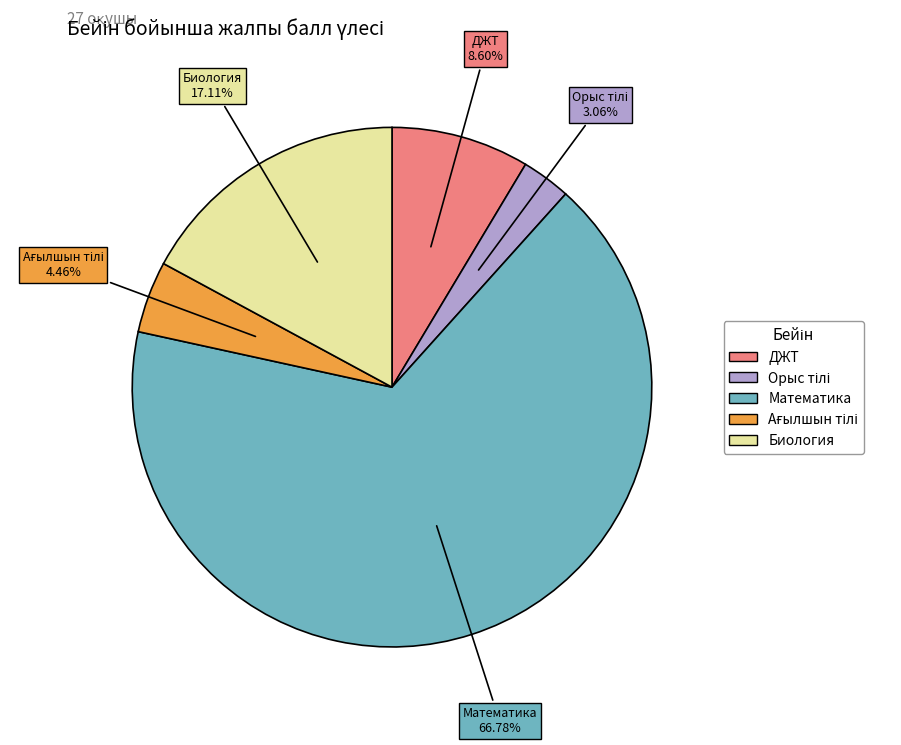

Is there any slice that represents more than half of the pie?

Yes